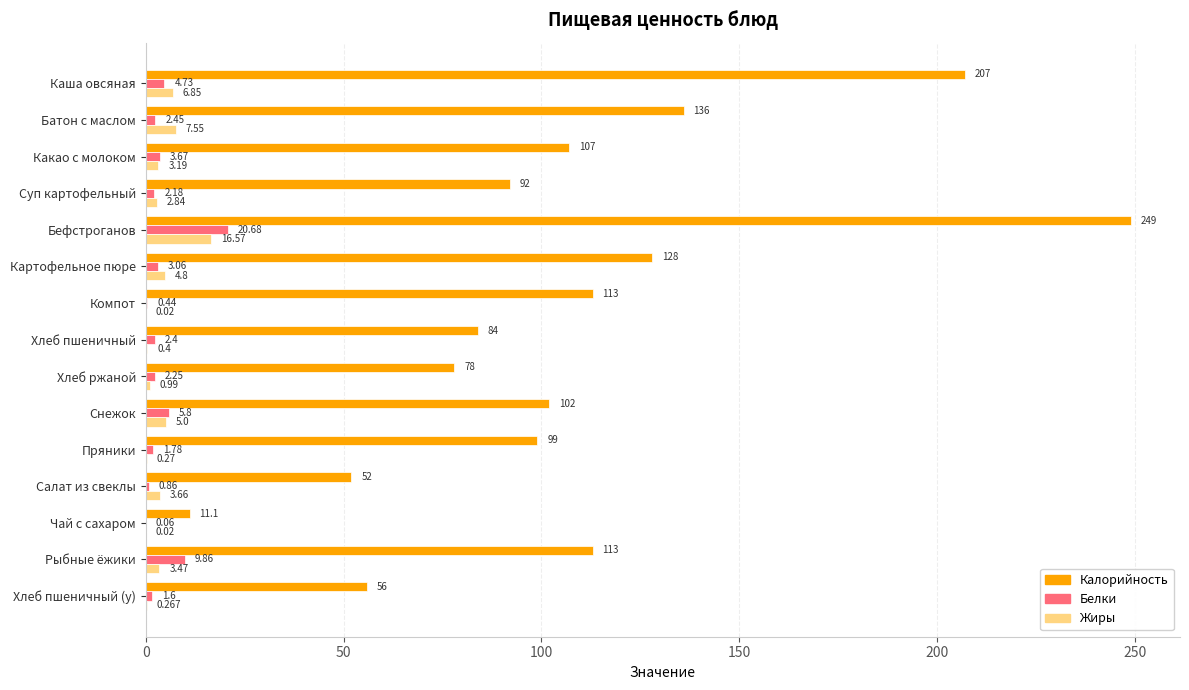

Which series has the largest total across all categories?

Калорийность